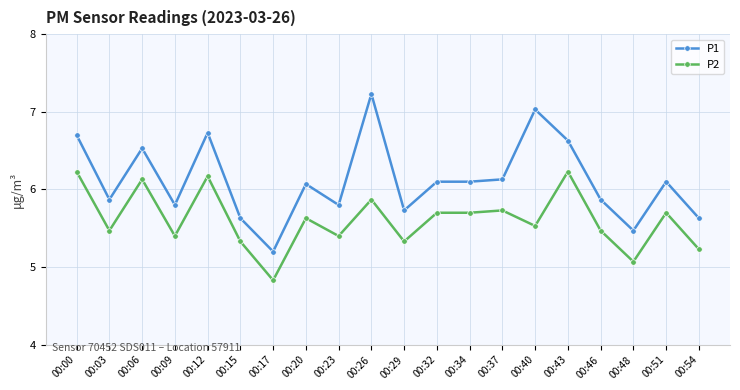

True or false: P2 and P1 cross at least once.

False